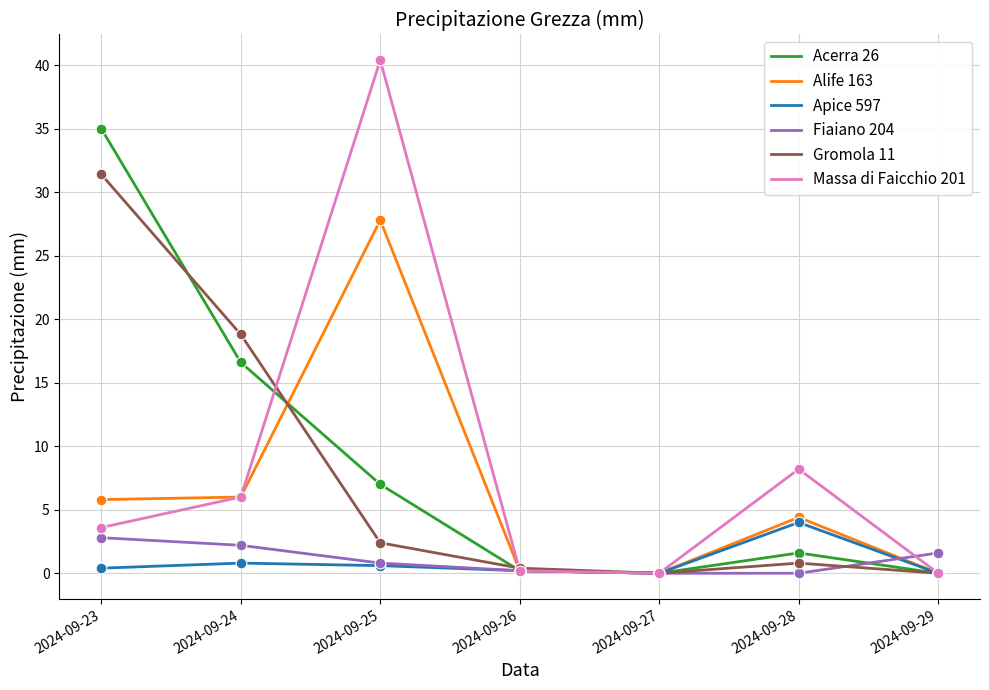

At how many categories does at least one series exceed 38?

1